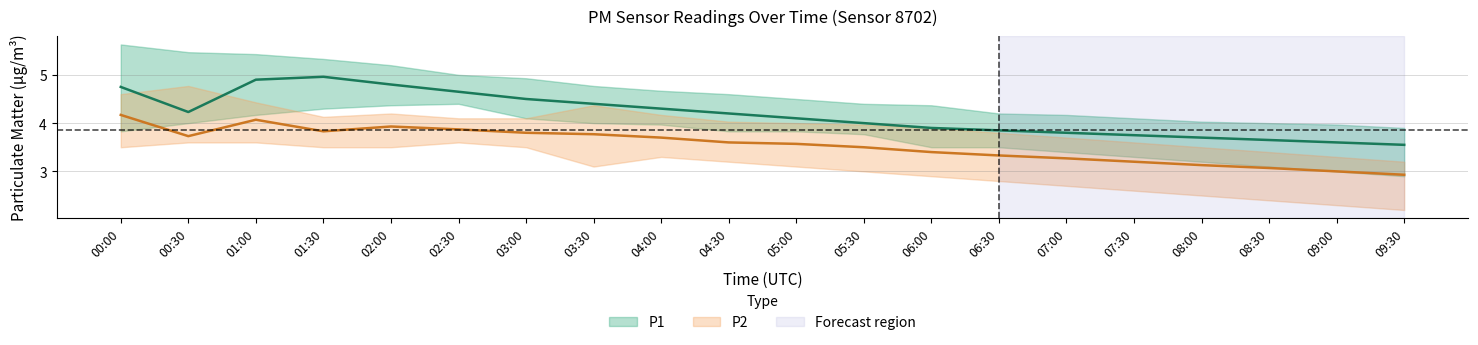

What is the difference between the maximum and minimum values in the P1 series?

1.4